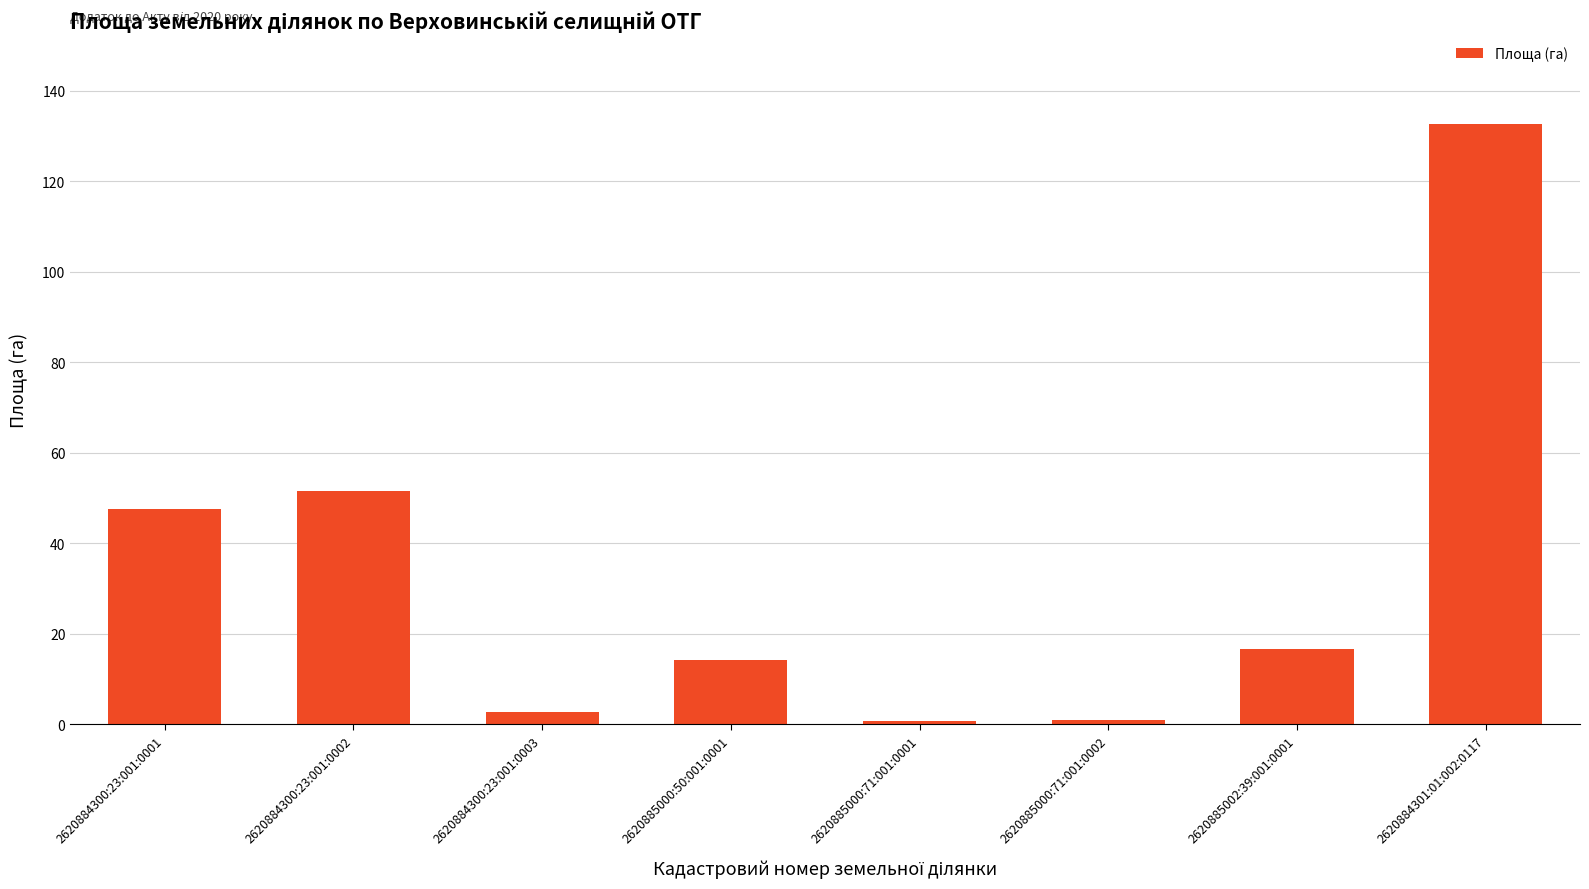

The chart shows a value of 0.9 at 2620885000:71:001:0002. True or false?

True